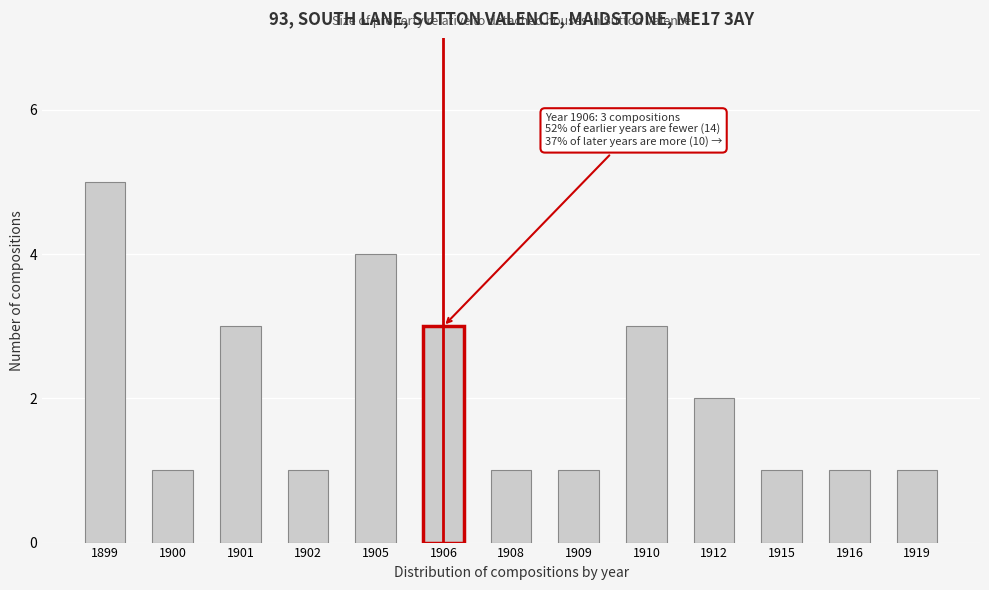

Reading right to left, list all the values displayed in this chart.

1	1	1	2	3	1	1	3	4	1	3	1	5